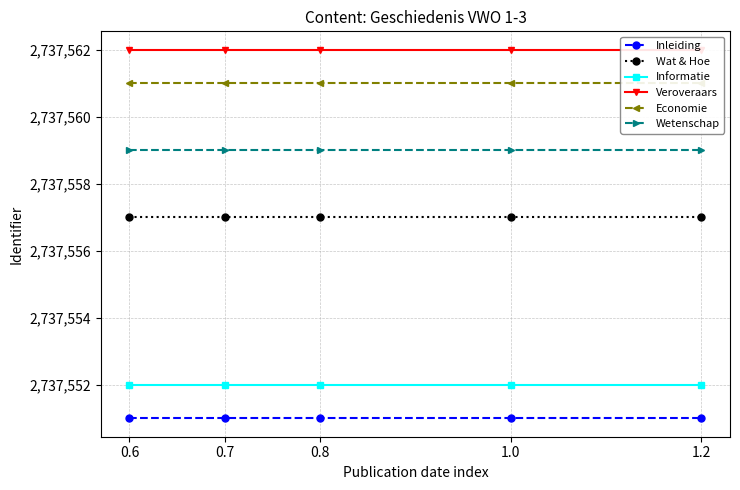

What is the sum of all Inleiding values?

13687755